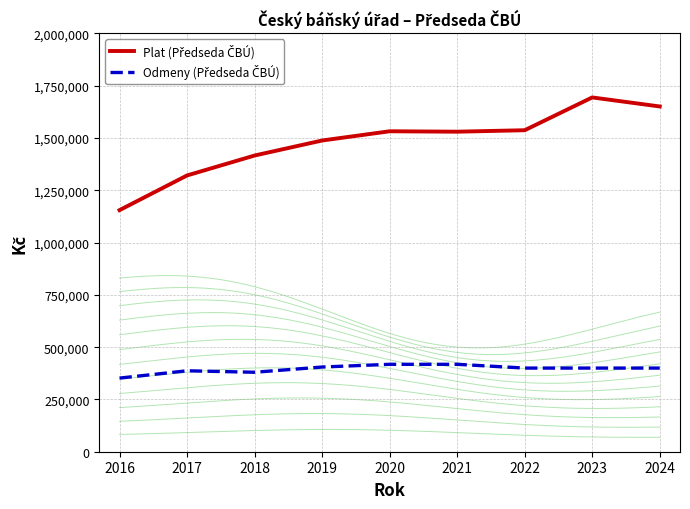

What is the difference between the maximum and minimum values in the Odmeny (Předseda ČBÚ) series?

65910